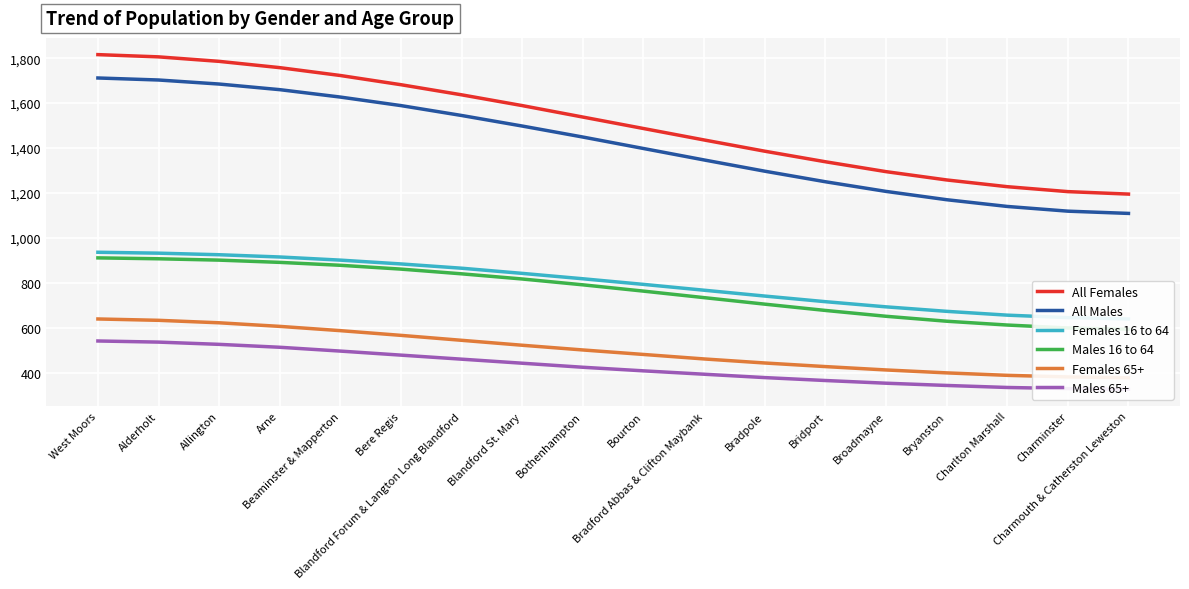

What is the approximate value of All Females at Bradpole?

1386